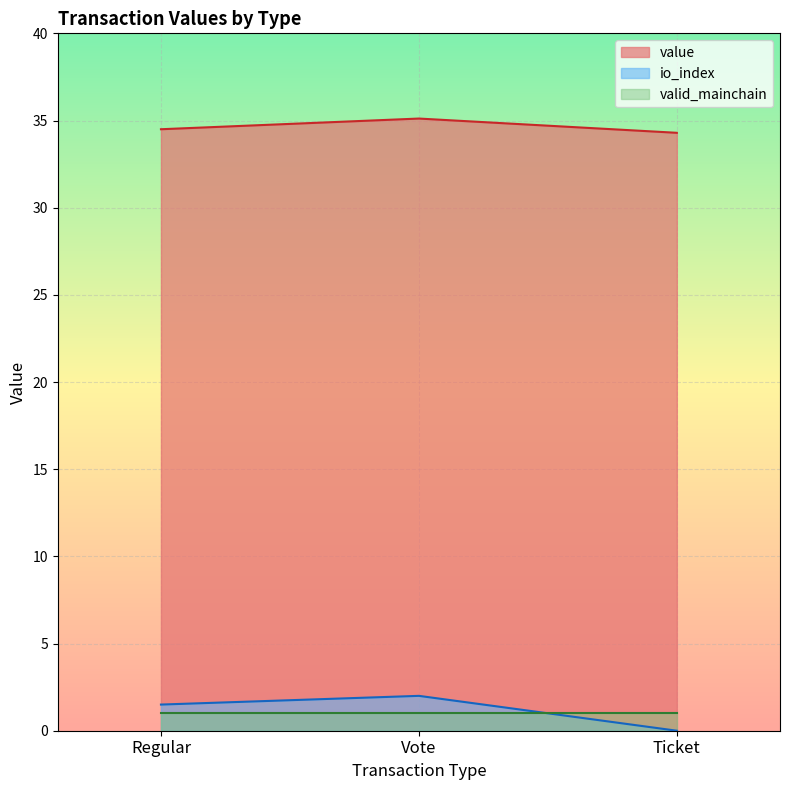

True or false: io_index and value intersect in this chart.

False